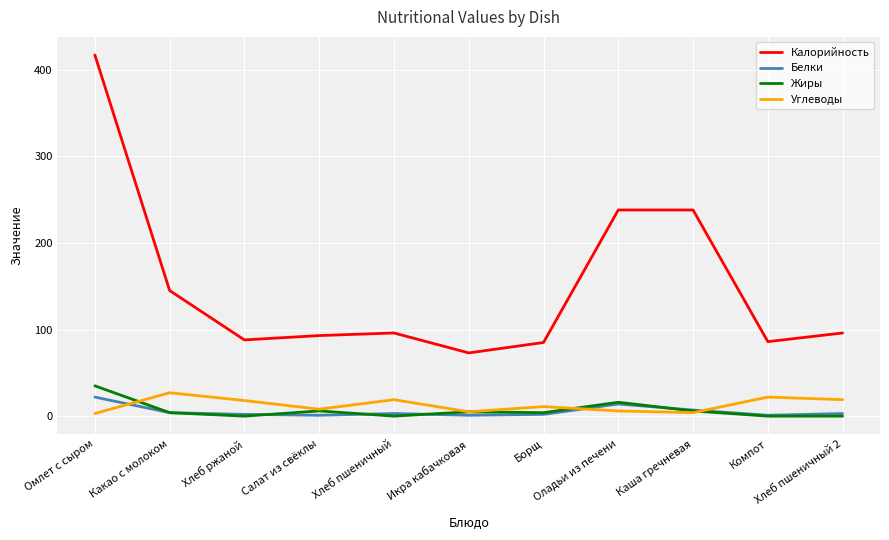

What are all the series names shown in the legend?

Калорийность, Белки, Жиры, Углеводы